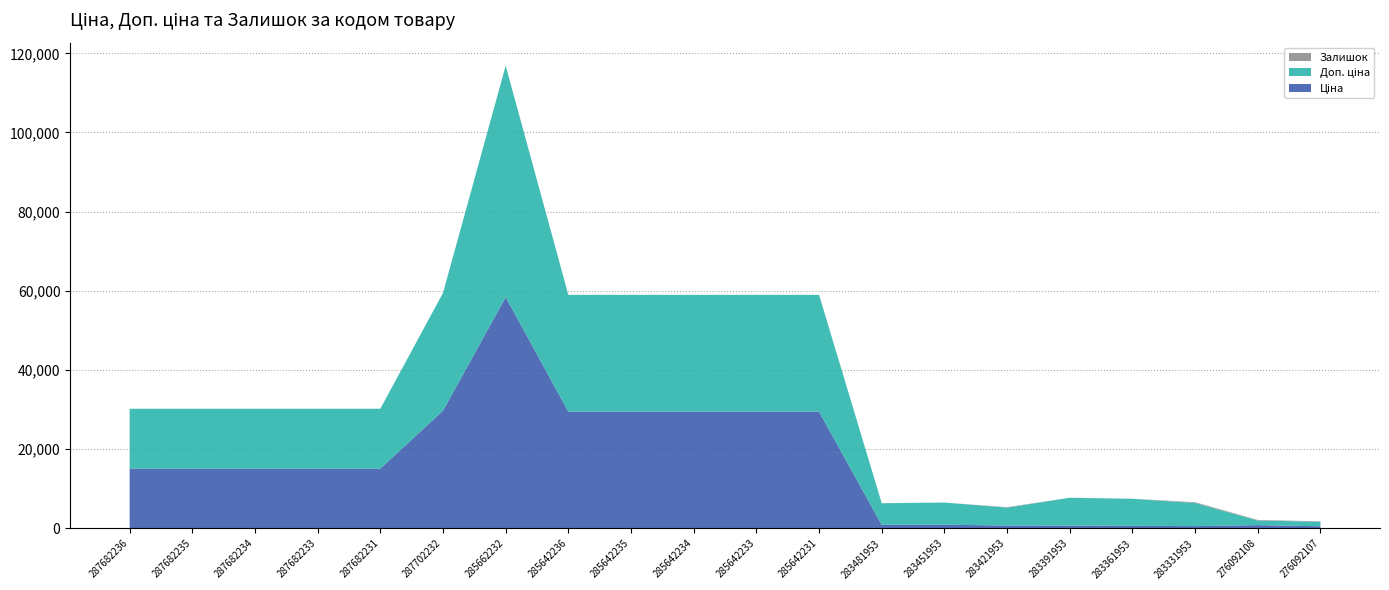

Reading left to right, extract all data points from this chart.

Ціна: 15120.0	15120.0	15120.0	15120.0	15120.0	29747.2	58426.5	29491.5	29491.5	29491.5	29491.5	29491.5	910.4	934.5	752.2	705.1	681.0	584.4	848.4	551.5
Доп. ціна: 15120.0	15120.0	15120.0	15120.0	15120.0	29747.2	58426.5	29491.5	29491.5	29491.5	29491.5	29491.5	5462.3	5607.2	4513.3	7051.3	6809.8	5843.9	1149.7	1149.7
Залишок: 0.0	0.0	0.0	0.0	0.0	0.0	14.0	14.0	13.0	9.0	14.0	11.0	24.0	2.0	113.0	8.0	19.0	202.0	145.0	107.0